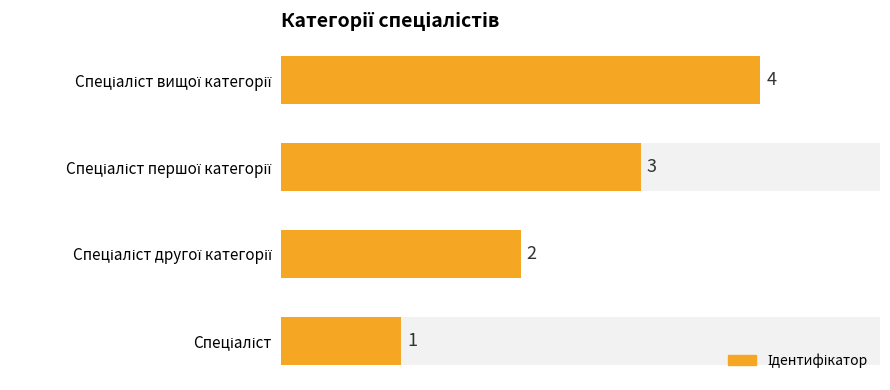

What is the minimum value shown in the chart?

1